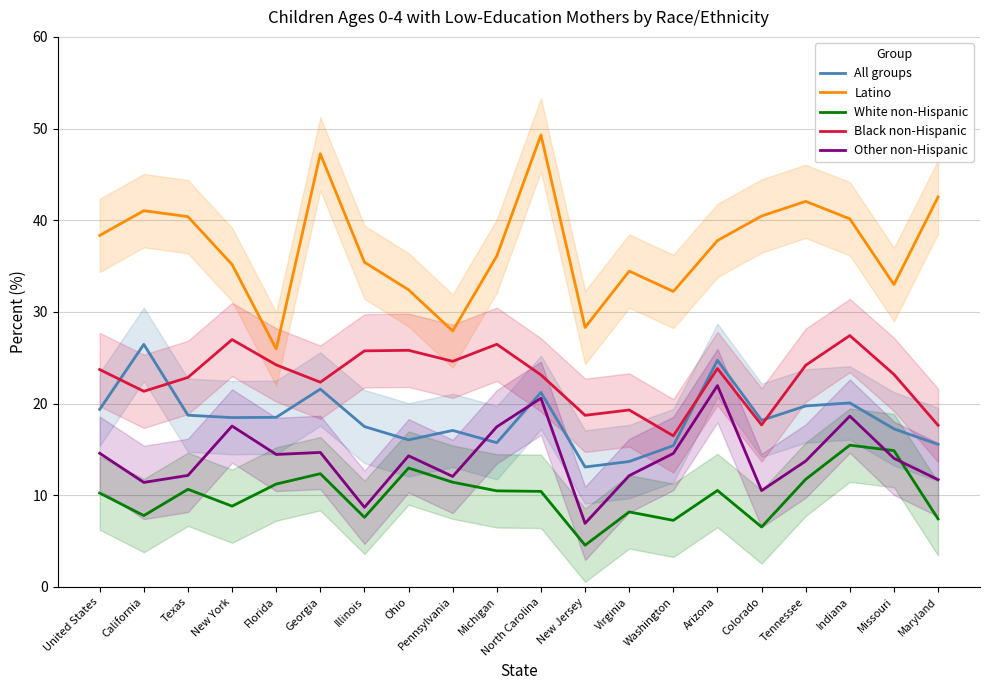

Reading left to right, extract all data points from this chart.

All groups: United States=19.4	California=26.5	Texas=18.7	New York=18.5	Florida=18.5	Georgia=21.6	Illinois=17.5	Ohio=16.0	Pennsylvania=17.1	Michigan=15.7	North Carolina=21.2	New Jersey=13.1	Virginia=13.7	Washington=15.4	Arizona=24.7	Colorado=18.2	Tennessee=19.7	Indiana=20.1	Missouri=17.2	Maryland=15.6
Latino: United States=38.3	California=41.0	Texas=40.4	New York=35.2	Florida=26.0	Georgia=47.2	Illinois=35.4	Ohio=32.4	Pennsylvania=27.9	Michigan=36.1	North Carolina=49.3	New Jersey=28.3	Virginia=34.5	Washington=32.2	Arizona=37.8	Colorado=40.5	Tennessee=42.1	Indiana=40.1	Missouri=33.0	Maryland=42.5
White non-Hispanic: United States=10.2	California=7.8	Texas=10.7	New York=8.8	Florida=11.2	Georgia=12.3	Illinois=7.6	Ohio=13.0	Pennsylvania=11.4	Michigan=10.5	North Carolina=10.4	New Jersey=4.5	Virginia=8.2	Washington=7.3	Arizona=10.5	Colorado=6.5	Tennessee=11.7	Indiana=15.5	Missouri=14.9	Maryland=7.4
Black non-Hispanic: United States=23.7	California=21.3	Texas=22.9	New York=27.0	Florida=24.2	Georgia=22.3	Illinois=25.8	Ohio=25.8	Pennsylvania=24.6	Michigan=26.5	North Carolina=23.1	New Jersey=18.7	Virginia=19.3	Washington=16.5	Arizona=23.8	Colorado=17.7	Tennessee=24.2	Indiana=27.4	Missouri=23.2	Maryland=17.6
Other non-Hispanic: United States=14.6	California=11.4	Texas=12.2	New York=17.6	Florida=14.4	Georgia=14.7	Illinois=8.7	Ohio=14.3	Pennsylvania=12.1	Michigan=17.5	North Carolina=20.6	New Jersey=6.9	Virginia=12.1	Washington=14.6	Arizona=22.0	Colorado=10.5	Tennessee=13.7	Indiana=18.6	Missouri=14.0	Maryland=11.7